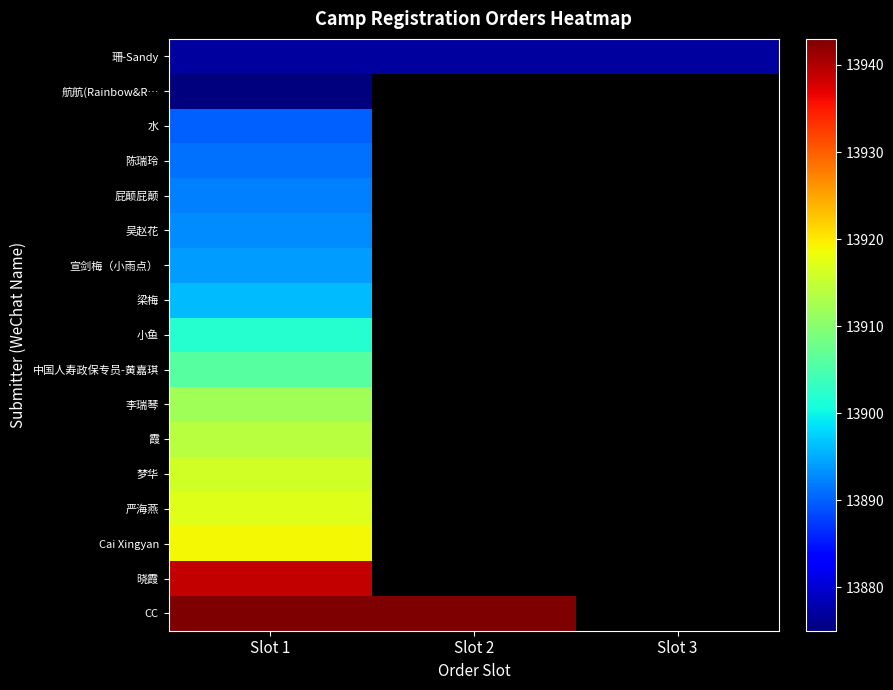

Is the value of 宣剑梅（小雨点） at Slot 1 greater than the value of 小鱼 at Slot 1?

No